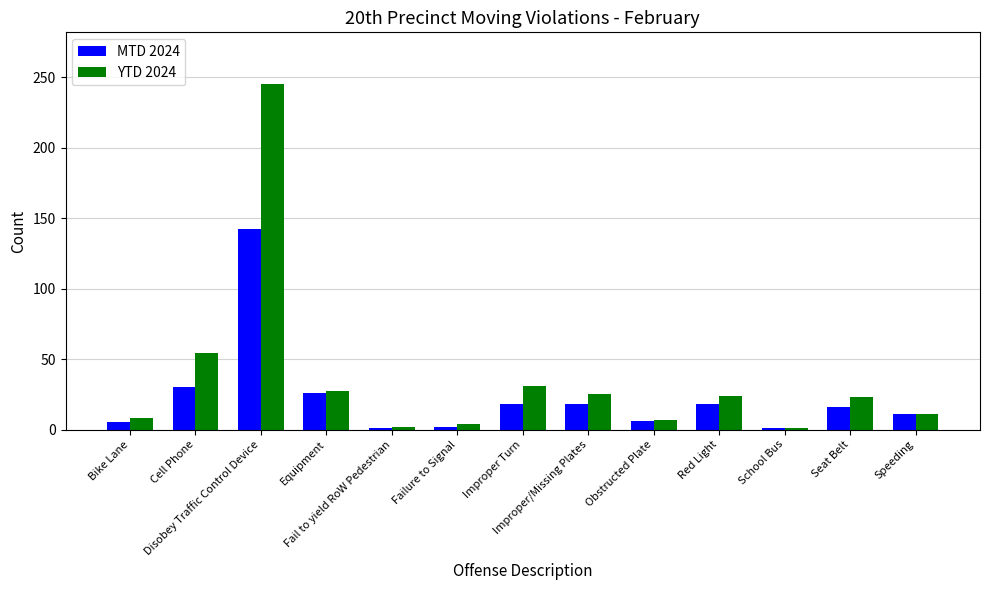

Rank the series by their maximum value, from highest to lowest.

YTD 2024, MTD 2024